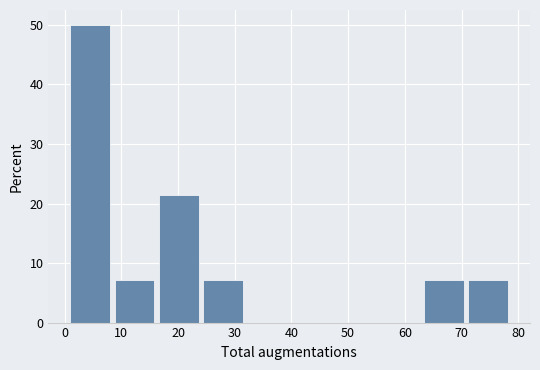

What is the height of the bar covering 8.8 to 16.6 on the x-axis? Neither the bar edges nor the heights are printed on the chart, so give them approximately, as read against the axes.

7